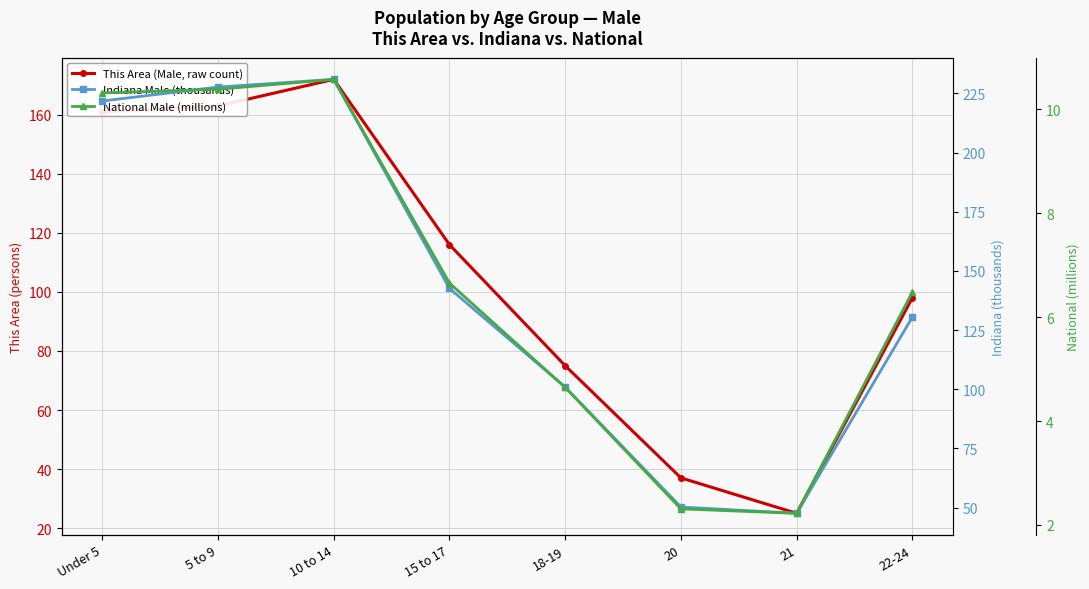

Which has a higher value, 15 to 17 or 10 to 14?

10 to 14